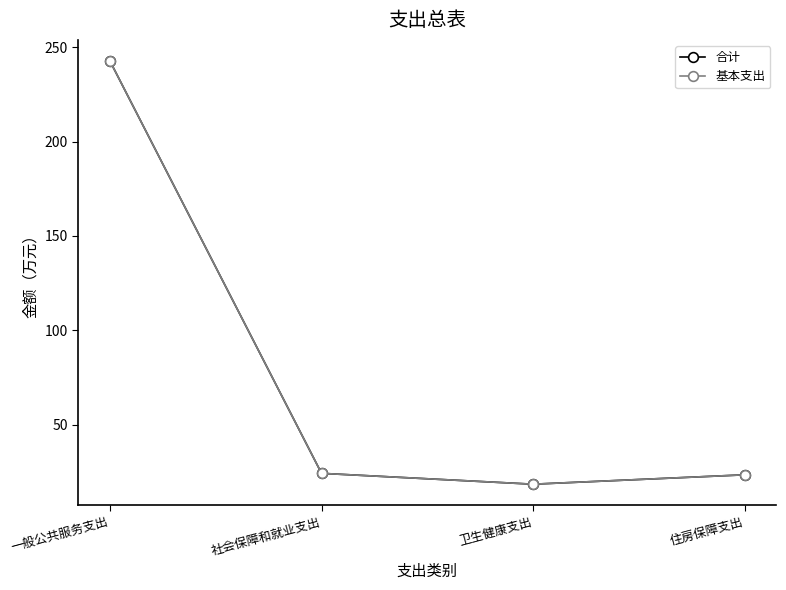

What is the difference between the maximum and minimum values in the 基本支出 series?

224.2